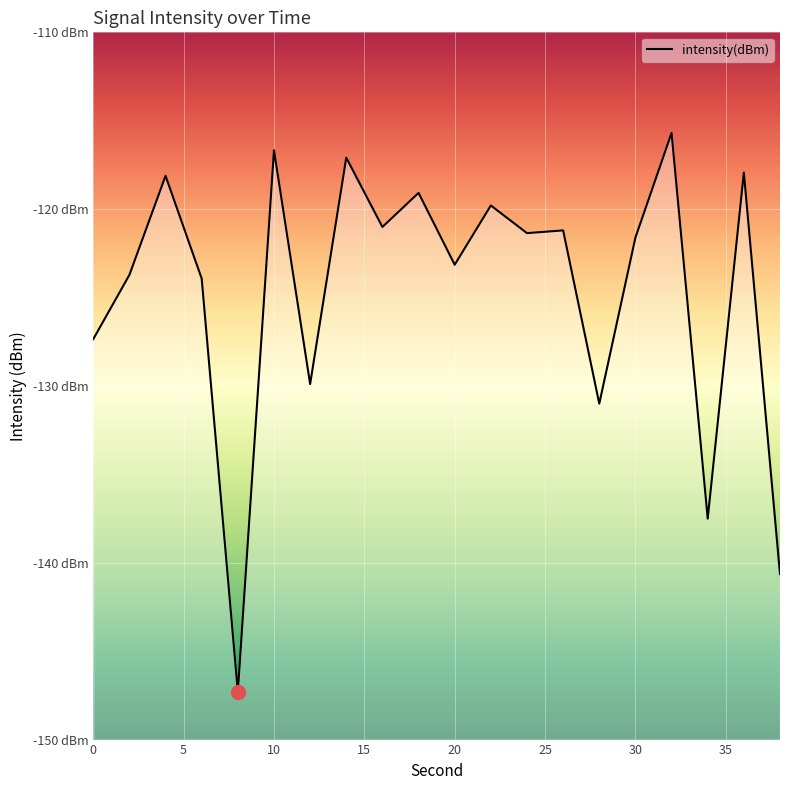

What is the change in value from 0 to 12?

+6.0